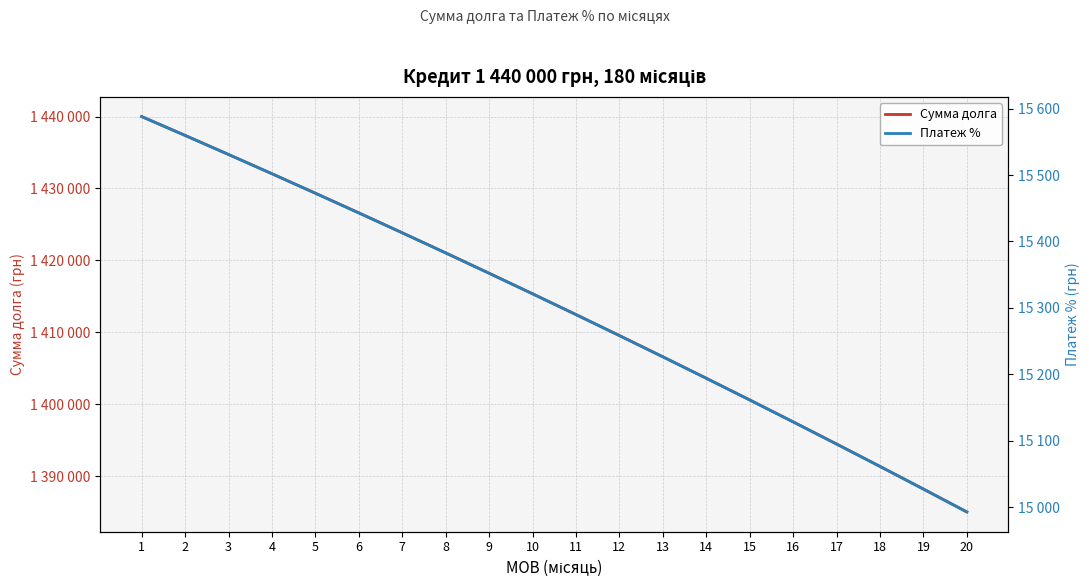

At how many categories does at least one series exceed 853162?

20